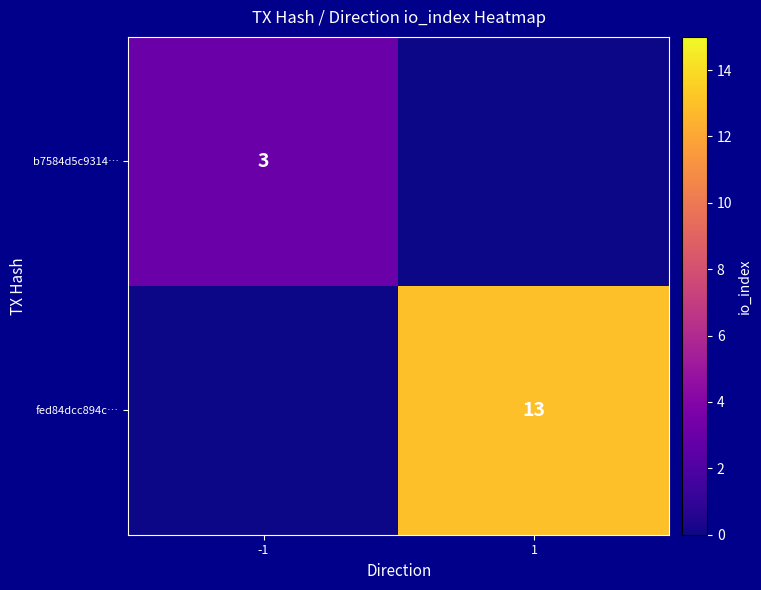

At which category is the sum across all series the highest?

1